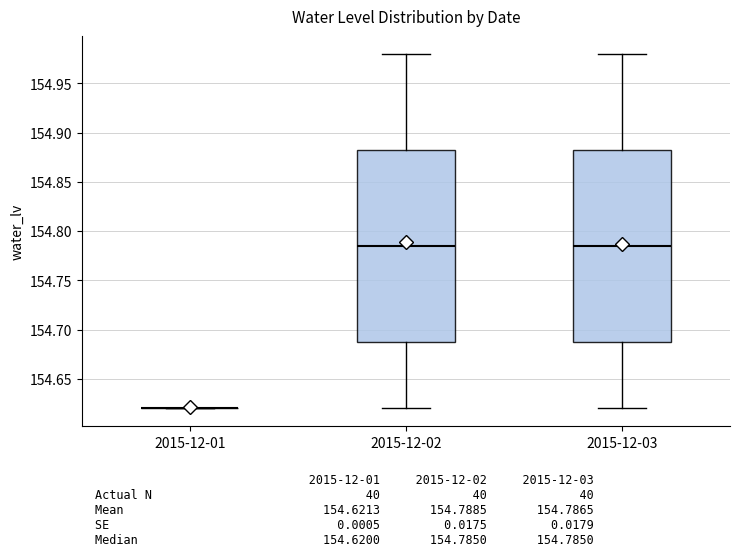

Reading left to right, transcribe this box plot: for each box, give where its median line is, the range the box spans, and where its two whiskers end, as read against the y-axis. The values are not printed on the chart, so give them approximately, as read against the axis.

2015-12-01: box collapsed to a line at 154.620, whiskers 154.620 to 154.620
2015-12-02: median 154.785, box 154.690 to 154.885, whiskers 154.620 to 154.980
2015-12-03: median 154.785, box 154.690 to 154.885, whiskers 154.620 to 154.980